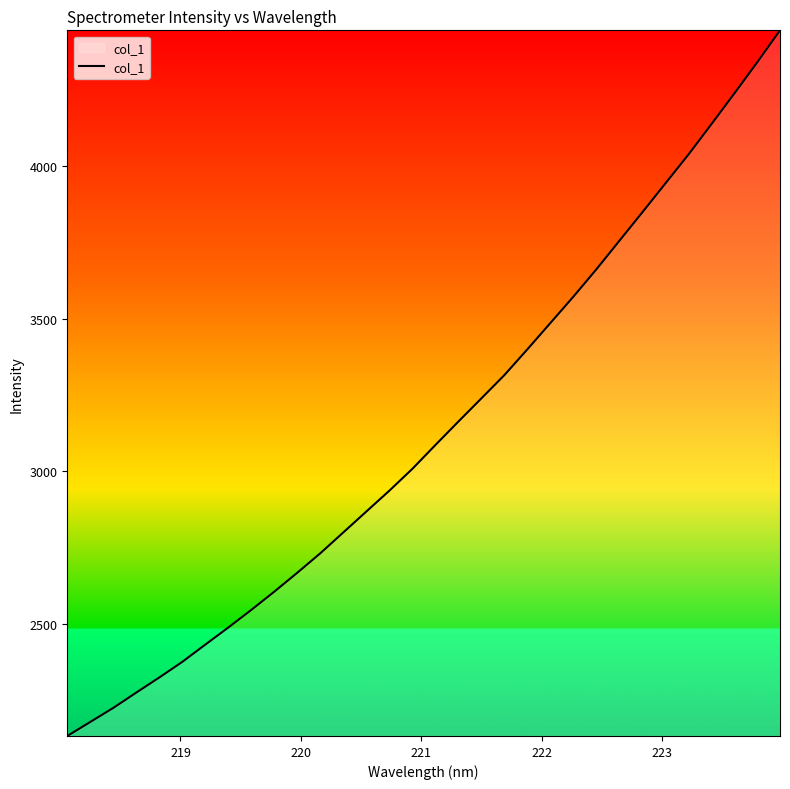

What is the smallest value displayed?

2133.8